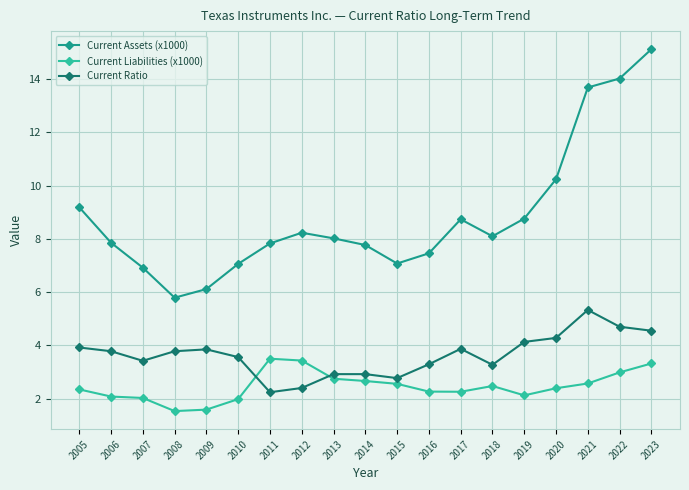

The value of Current Assets (x1000) at 2007 is 6.9. True or false?

True